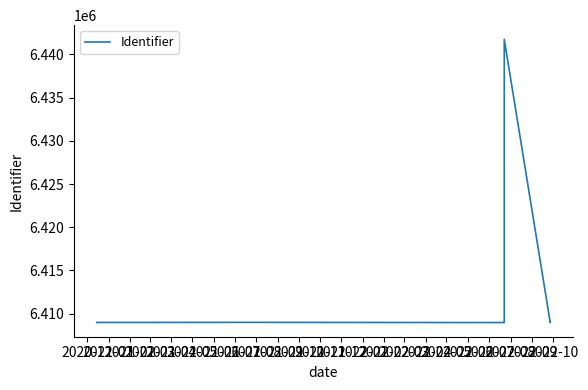

How many interior local valleys (lower than both neighbors) does the data have?

3